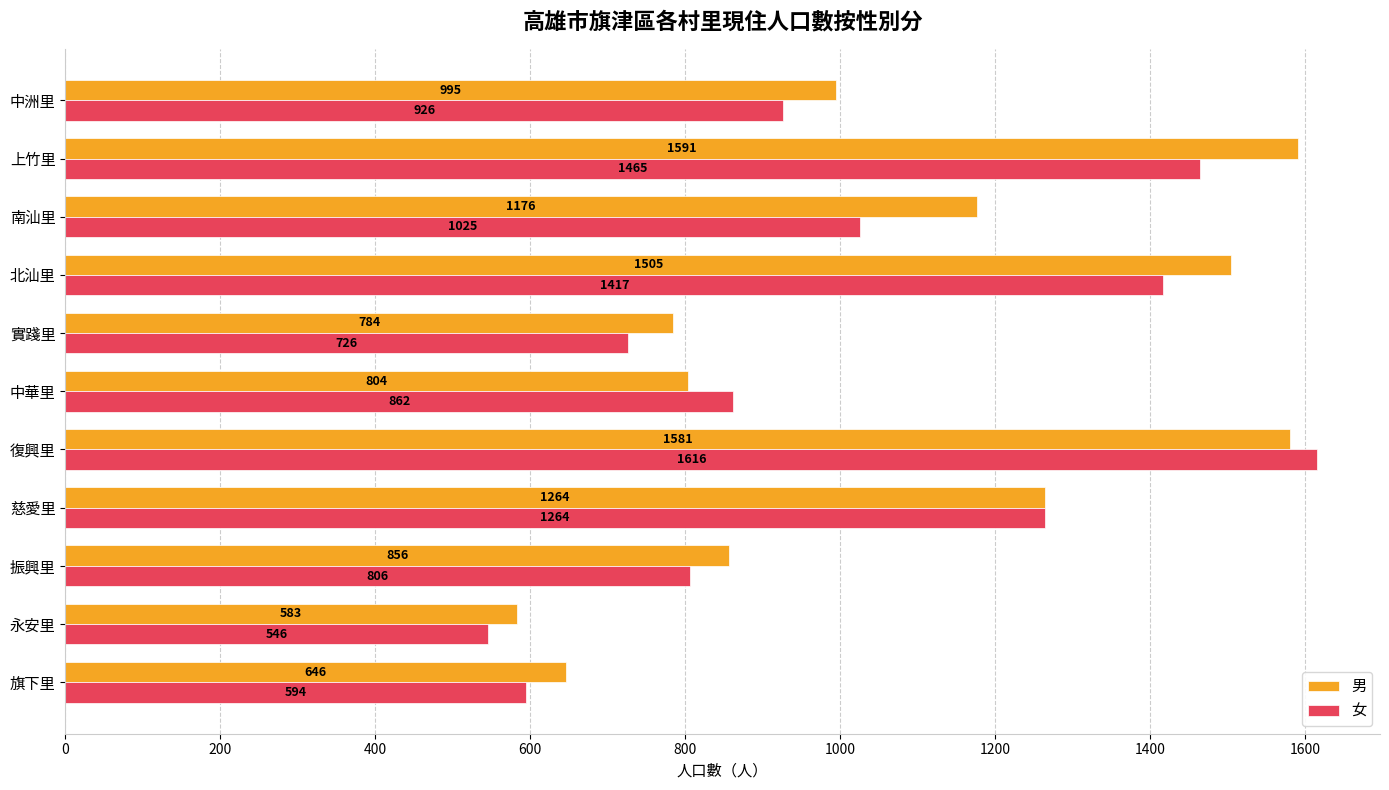

What is the total value across all series at 振興里?

1662